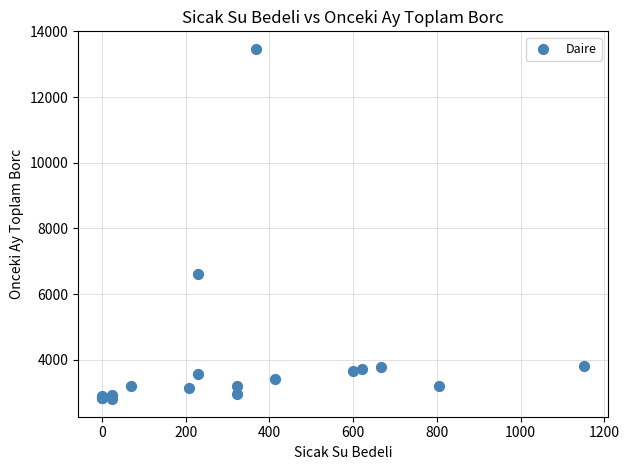

What Y value in the scatter plot is closest to 8133?

6605.1